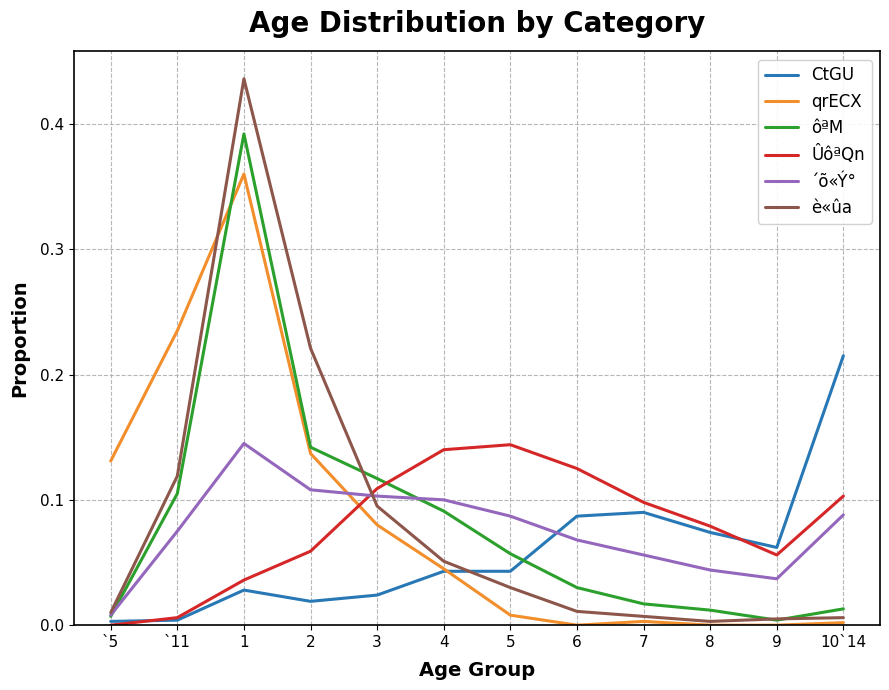

Which category has the highest value across all series?

1